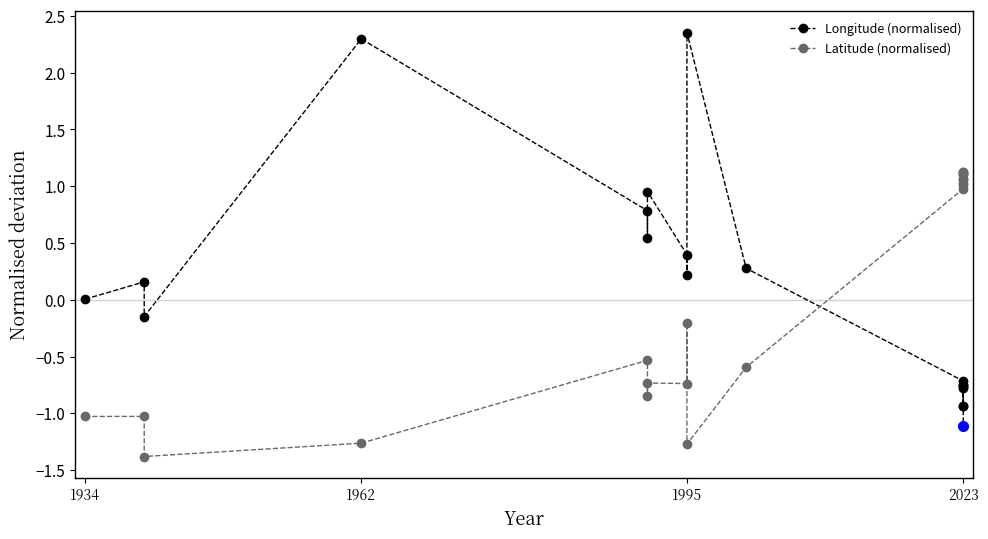

Which series has the widest spread of values?

Longitude (normalised)